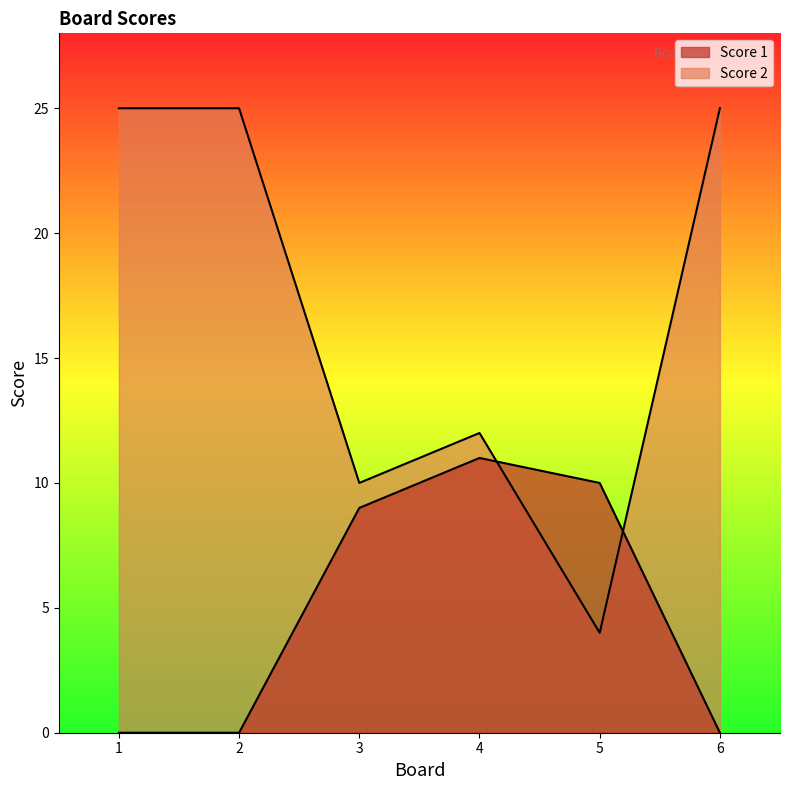

Does the chart display data point markers on the line(s)?

No